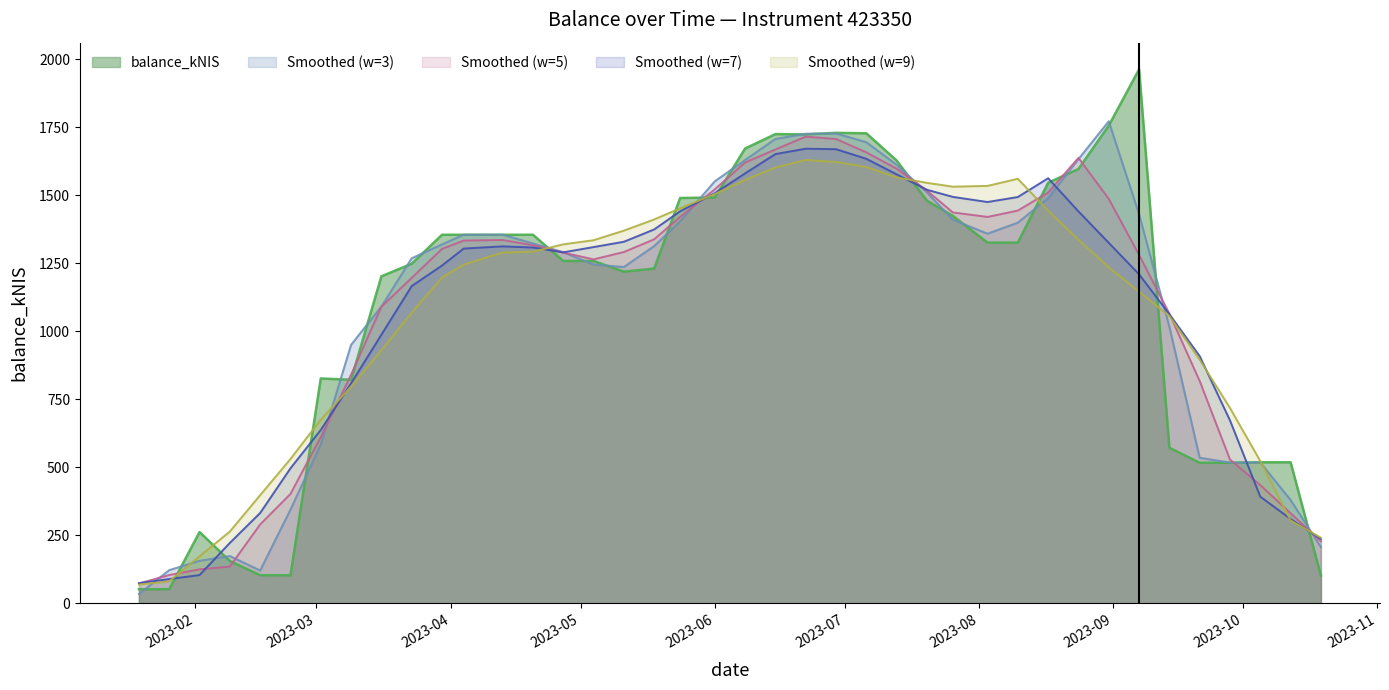

At which category does the data reach its first local peak?

2023-02-02